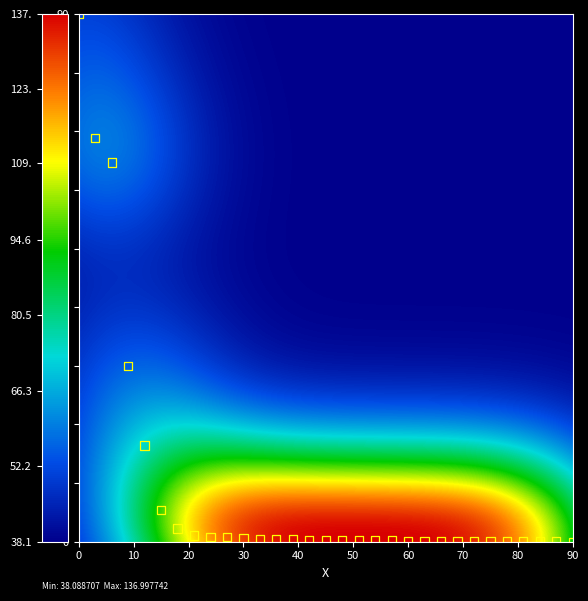

What is the range of X values (max minus min)?

90.0